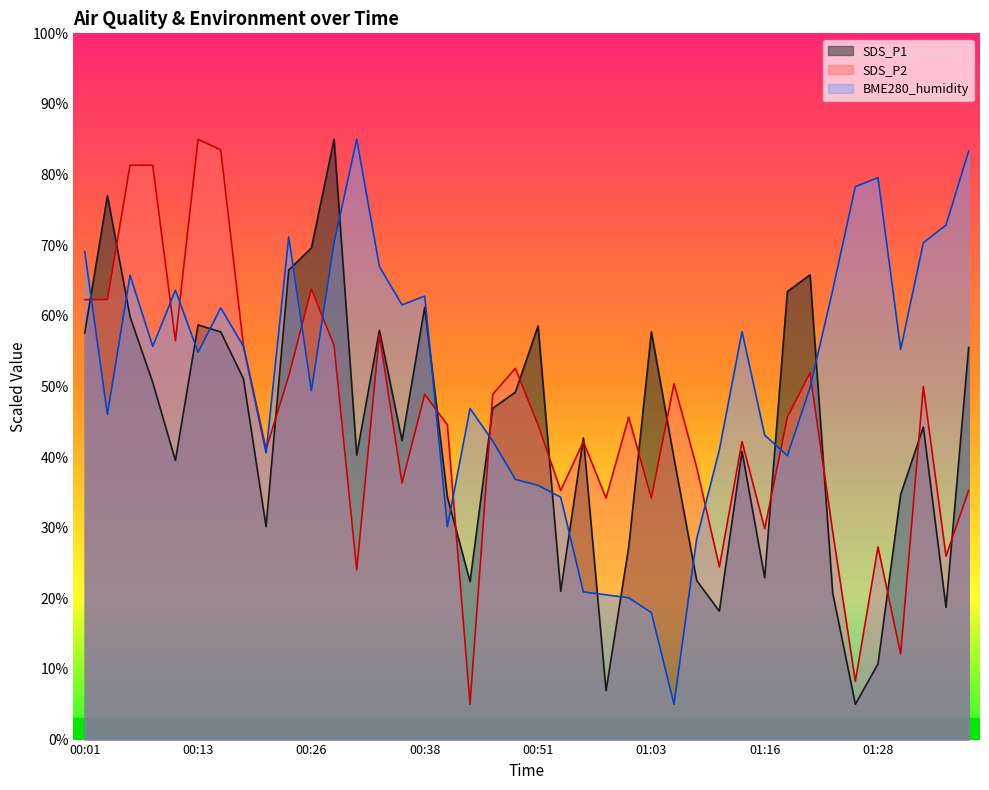

List the series in order of their peak value, lowest first.

SDS_P1, SDS_P2, BME280_humidity